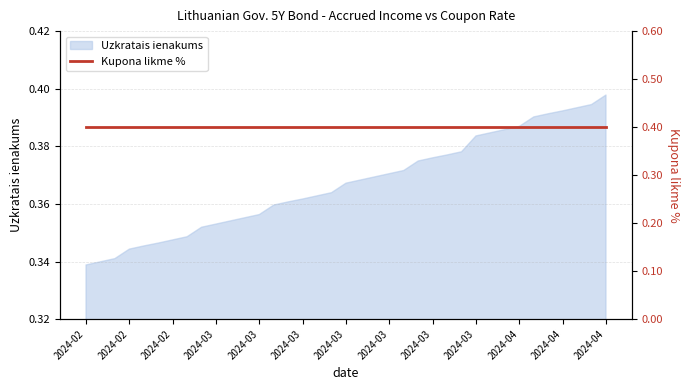

Rank the categories by value from lowest to highest.

2024-02-19, 2024-02-20, 2024-02-21, 2024-02-22, 2024-02-23, 2024-02-26, 2024-02-27, 2024-02-28, 2024-02-29, 2024-03-01, 2024-03-04, 2024-03-05, 2024-03-06, 2024-03-07, 2024-03-08, 2024-03-11, 2024-03-12, 2024-03-13, 2024-03-14, 2024-03-15, 2024-03-18, 2024-03-19, 2024-03-20, 2024-03-21, 2024-03-22, 2024-03-25, 2024-03-26, 2024-03-27, 2024-03-28, 2024-04-02, 2024-04-03, 2024-04-04, 2024-04-05, 2024-04-08, 2024-04-09, 2024-04-10, 2024-04-11